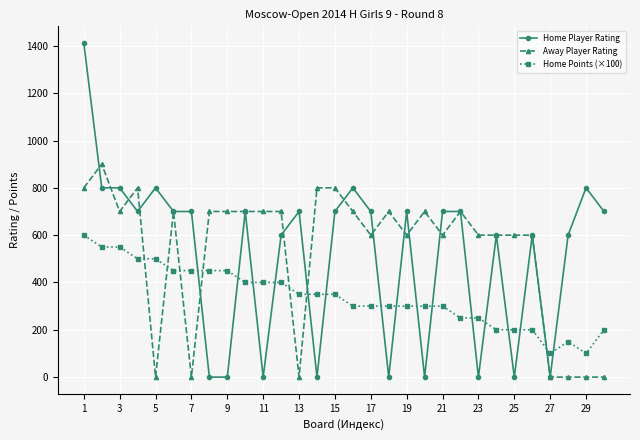

Reading left to right, extract all data points from this chart.

Home Player Rating: 1412	800	800	700	800	700	700	0	0	700	0	600	700	0	700	800	700	0	700	0	700	700	0	600	0	600	0	600	800	700
Away Player Rating: 800	900	700	800	0	700	0	700	700	700	700	700	0	800	800	700	600	700	600	700	600	700	600	600	600	600	0	0	0	0
Home Points (×100): 600	550	550	500	500	450	450	450	450	400	400	400	350	350	350	300	300	300	300	300	300	250	250	200	200	200	100	150	100	200